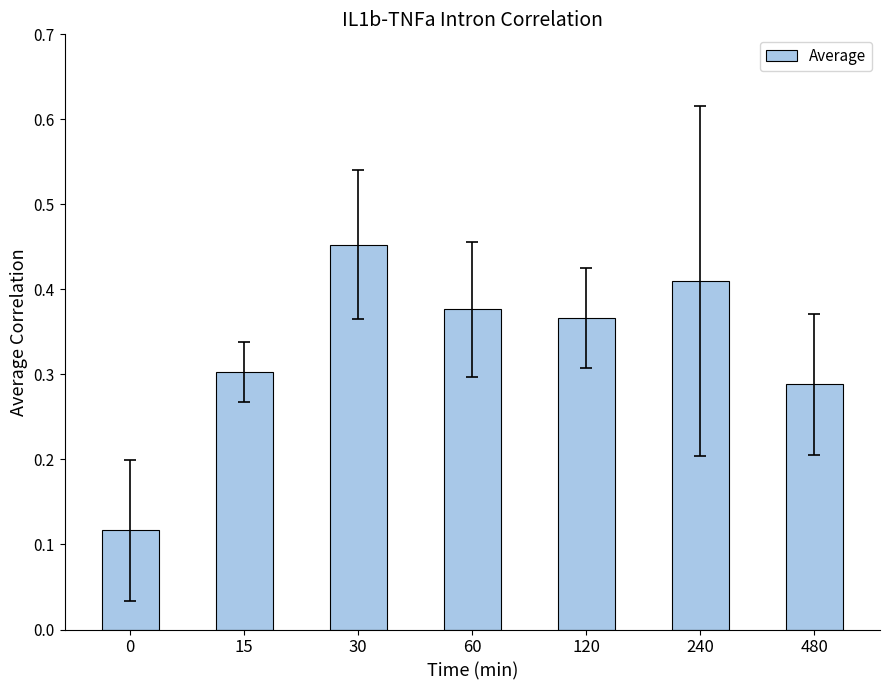

Are the bars horizontal?

No